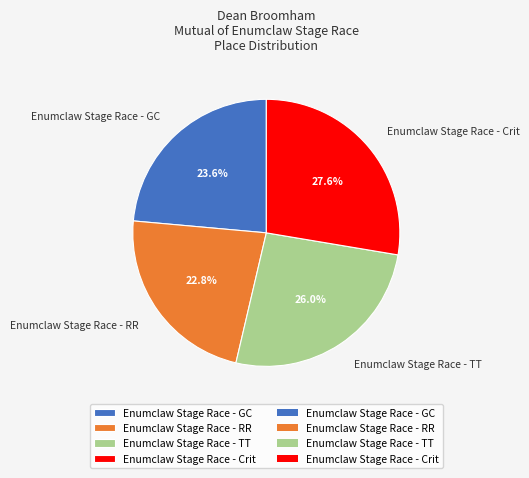

True or false: Enumclaw Stage Race - TT accounts for 17% of the total.

False